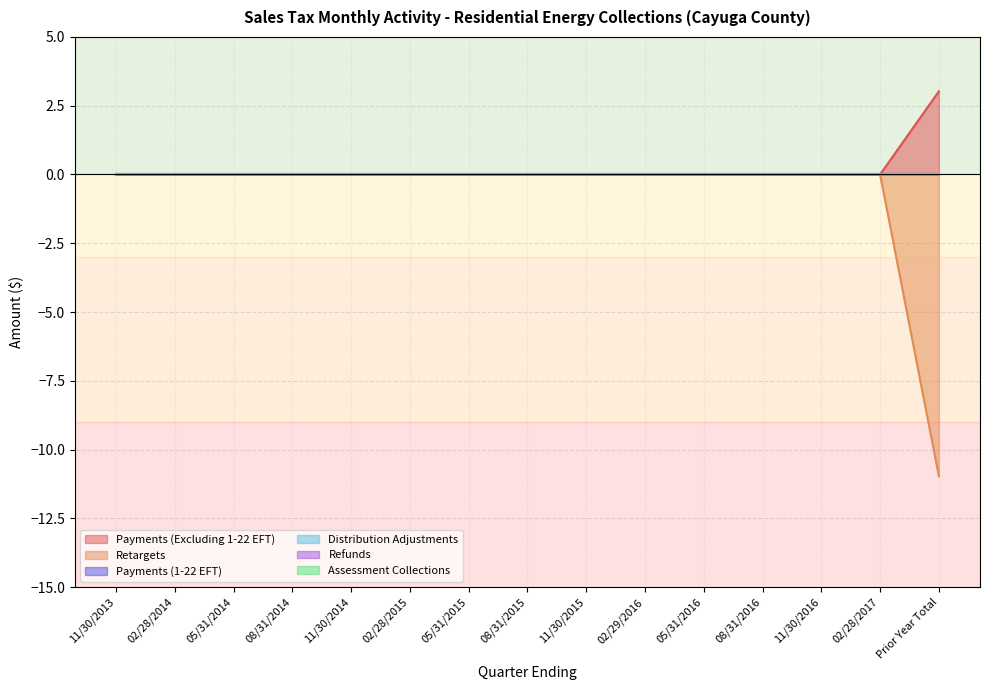

What is the label of the 12th point from the right?

08/31/2014